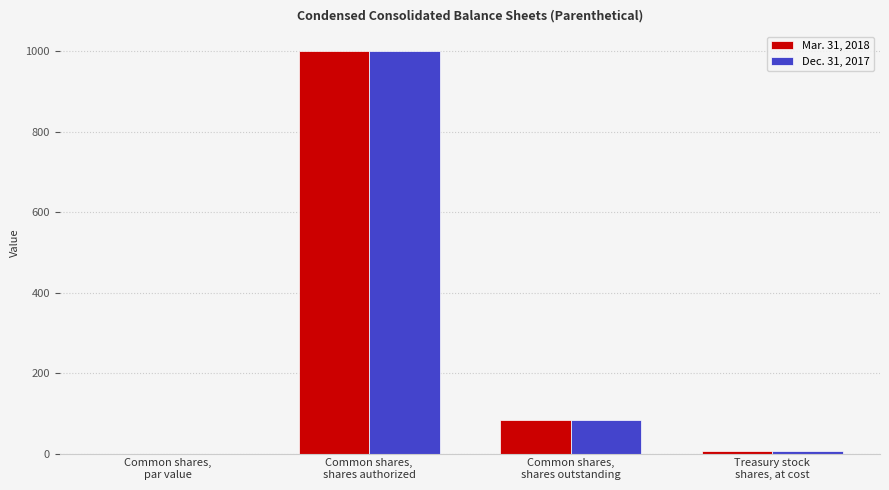

What is the greatest value displayed?

1000.0